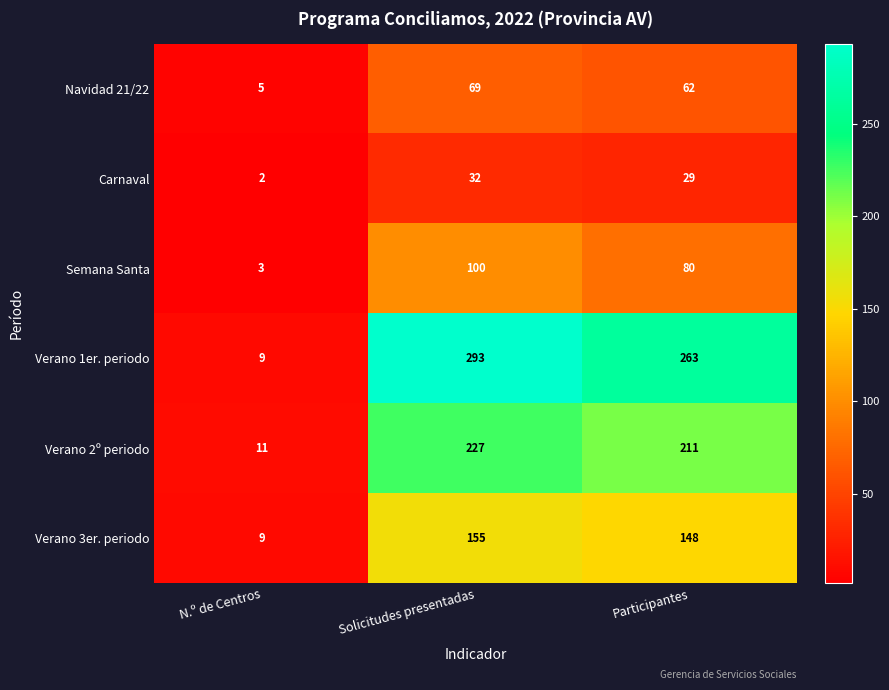

Count the number of data series in this chart.

6